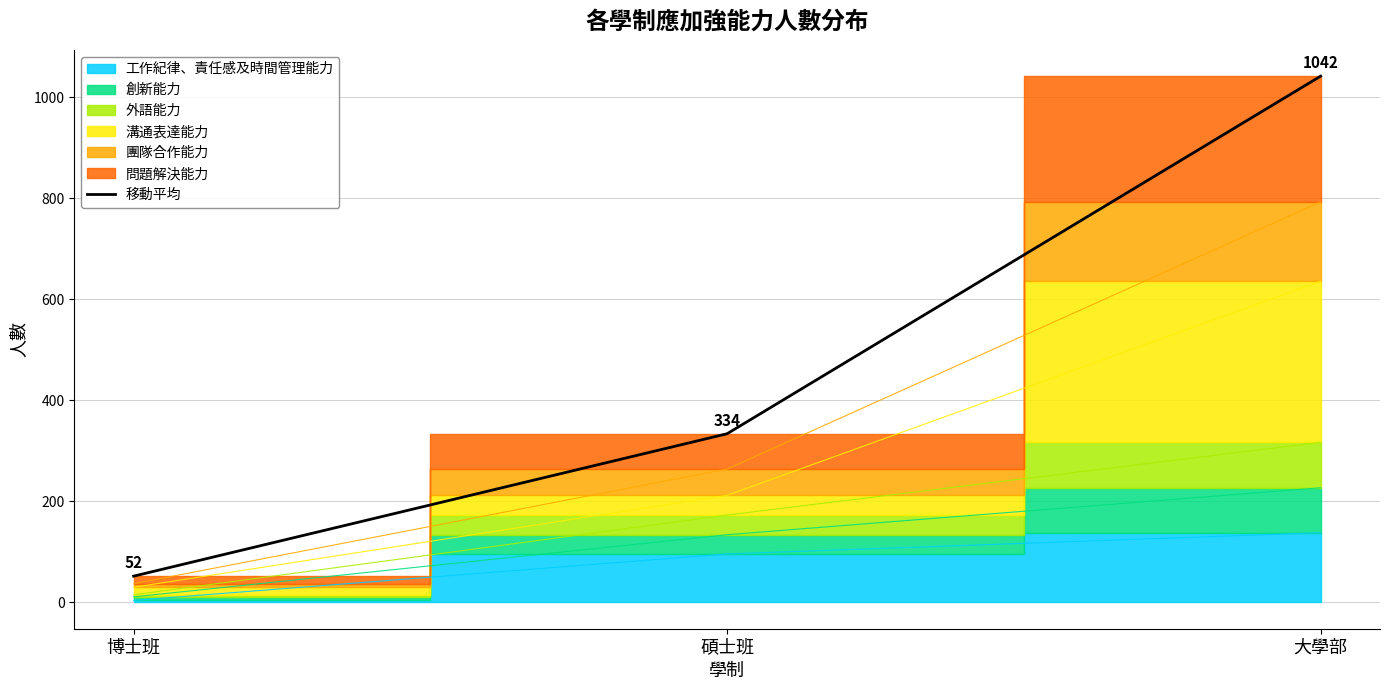

Reading right to left, list all the values displayed in this chart.

大學部=1042	碩士班=334	博士班=52